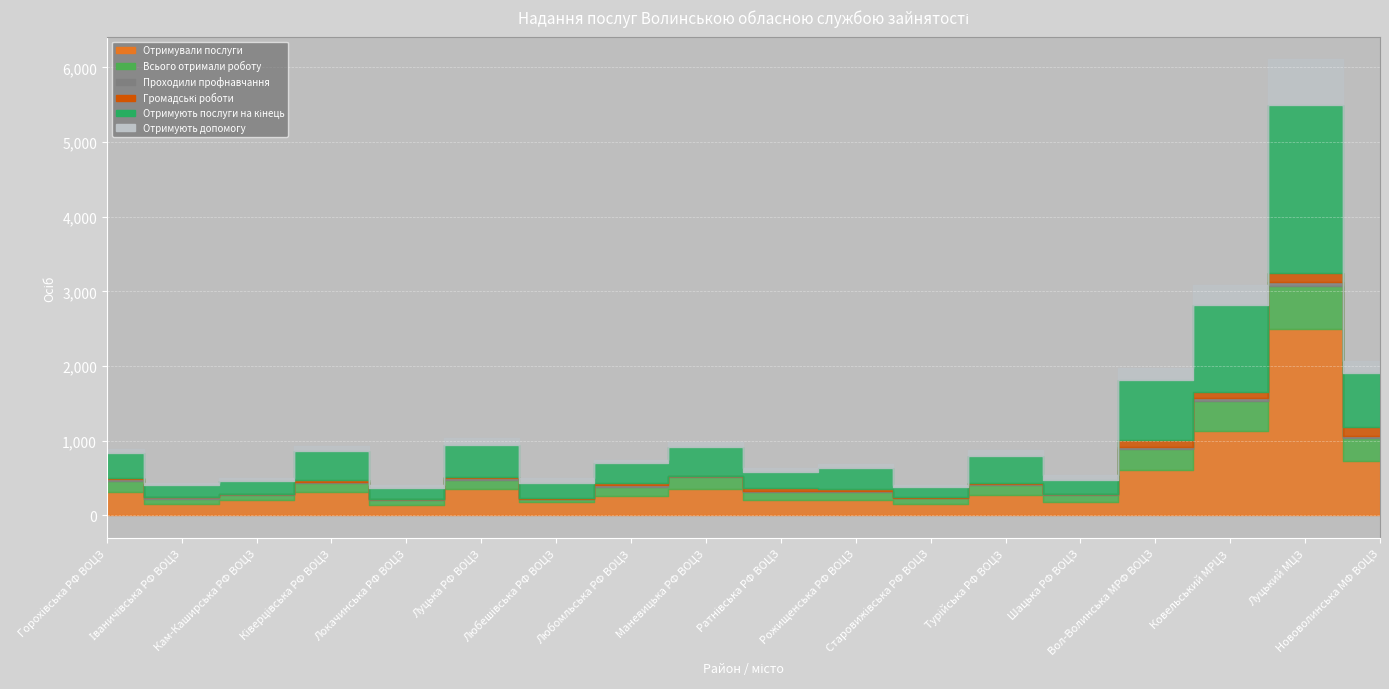

What is the sum of the Проходили профнавчання values at Луцька РФ ВОЦЗ and Ківерцівська РФ ВОЦЗ?

30